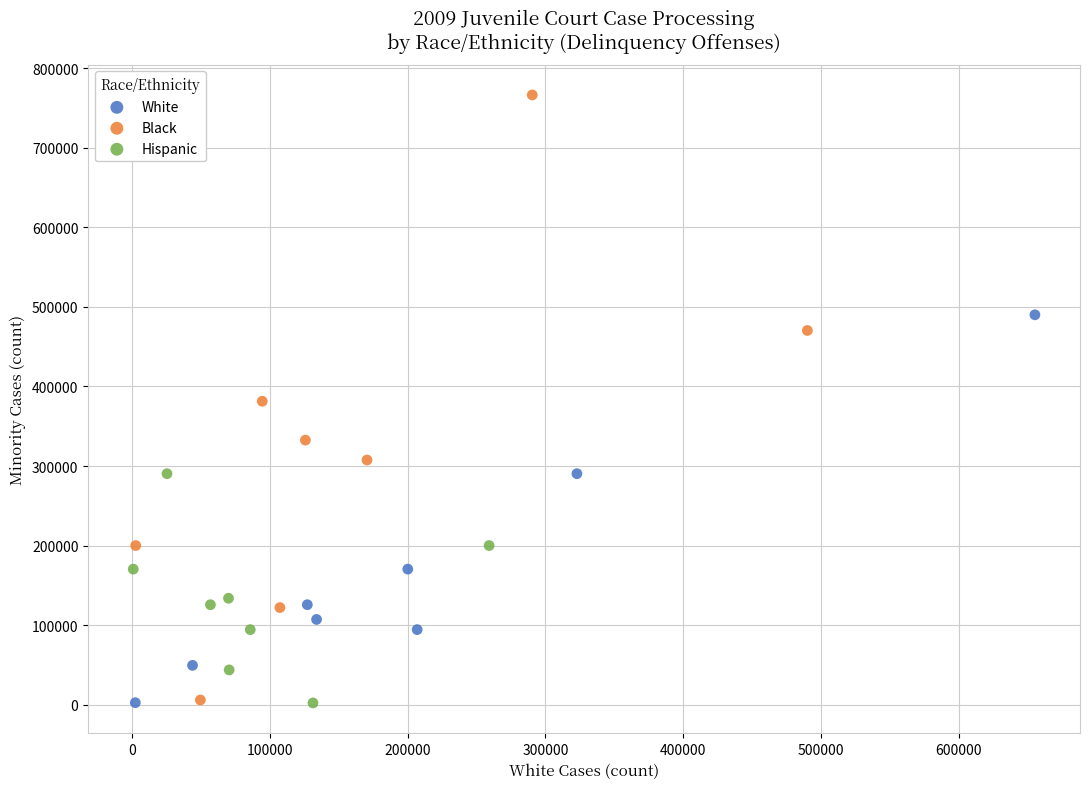

Which series has the widest spread of Y values?

Black